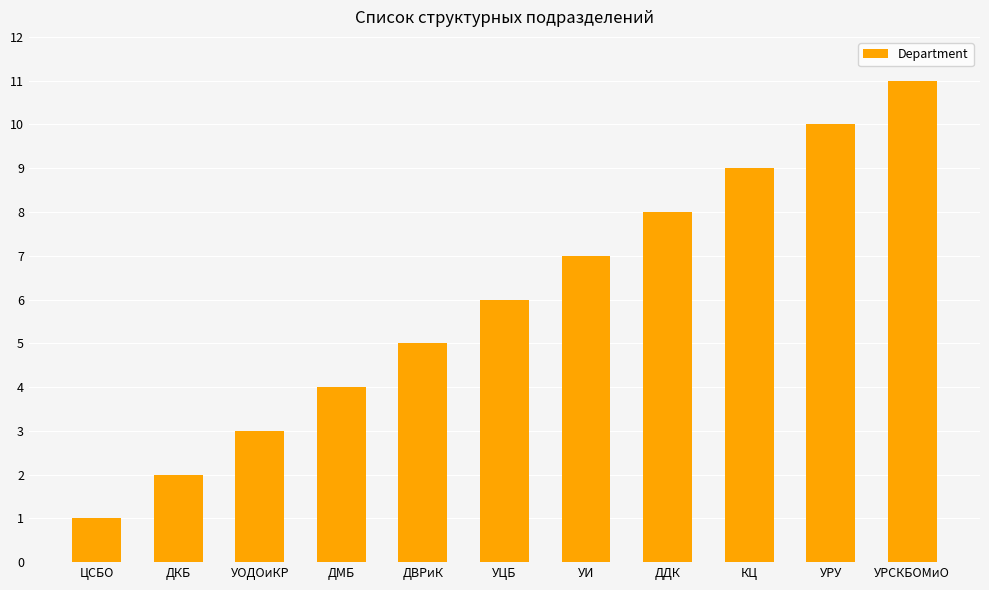

Between УИ and УРСКБОМиО, which is larger?

УРСКБОМиО